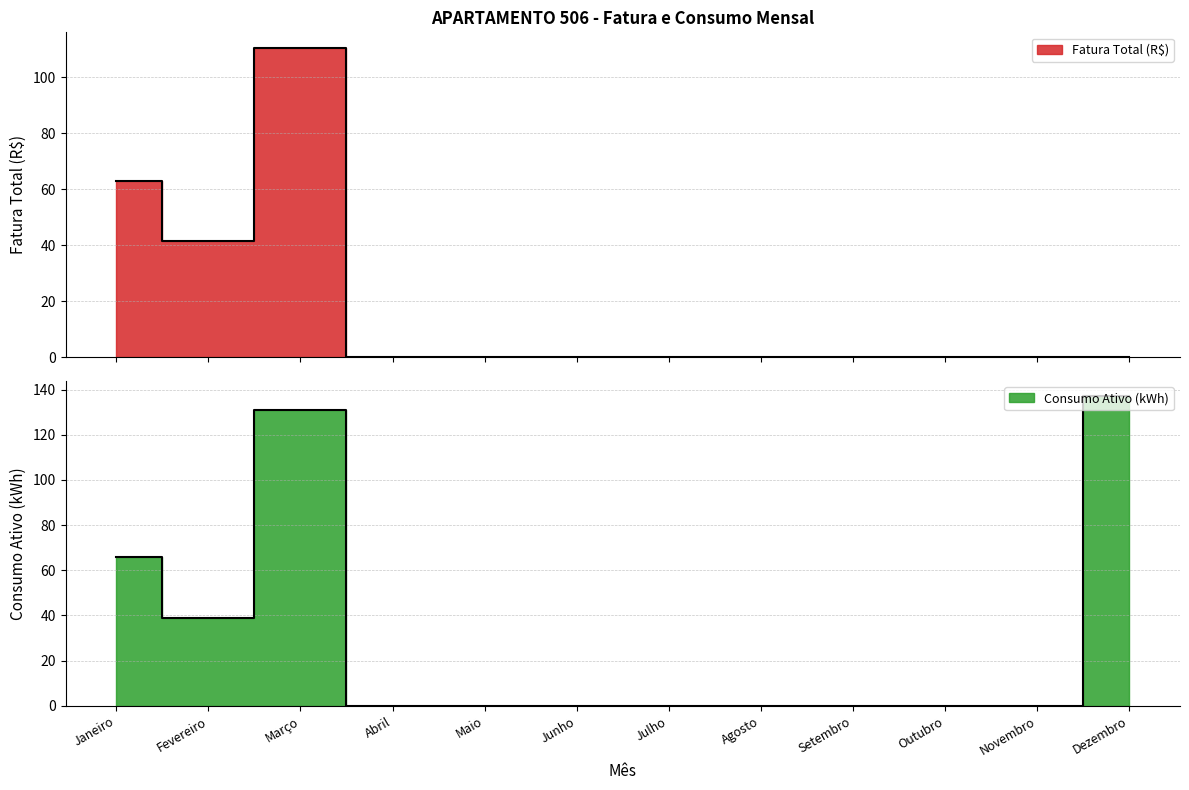

What is the difference between the maximum and second lowest values in the Fatura Total (R$) series?

110.6